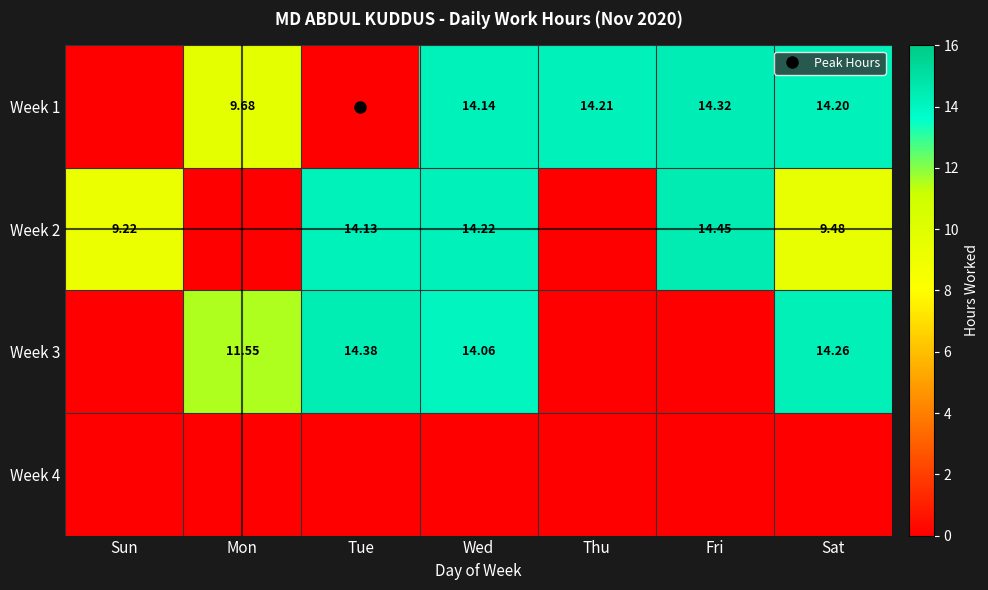

What is the maximum value for Week 3?

14.4